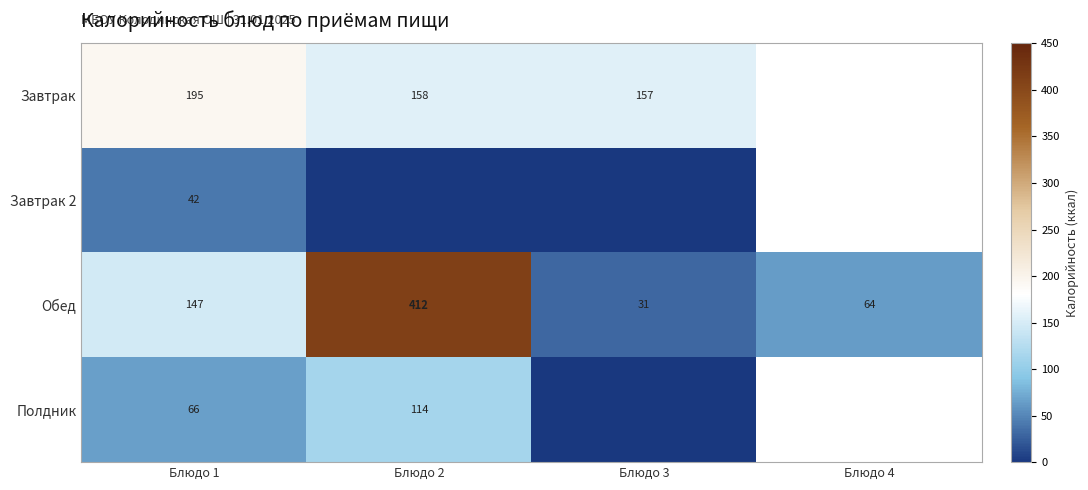

Rank the categories by Обед value from lowest to highest.

Блюдо 3, Блюдо 4, Блюдо 1, Блюдо 2